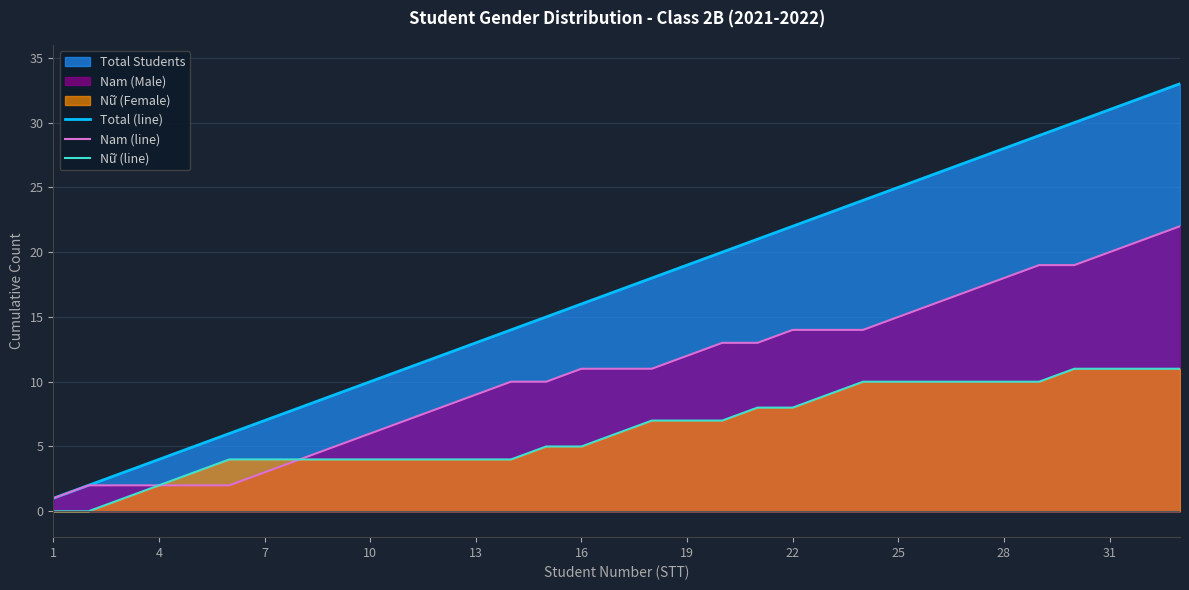

Which series has the largest total across all categories?

Total (line)